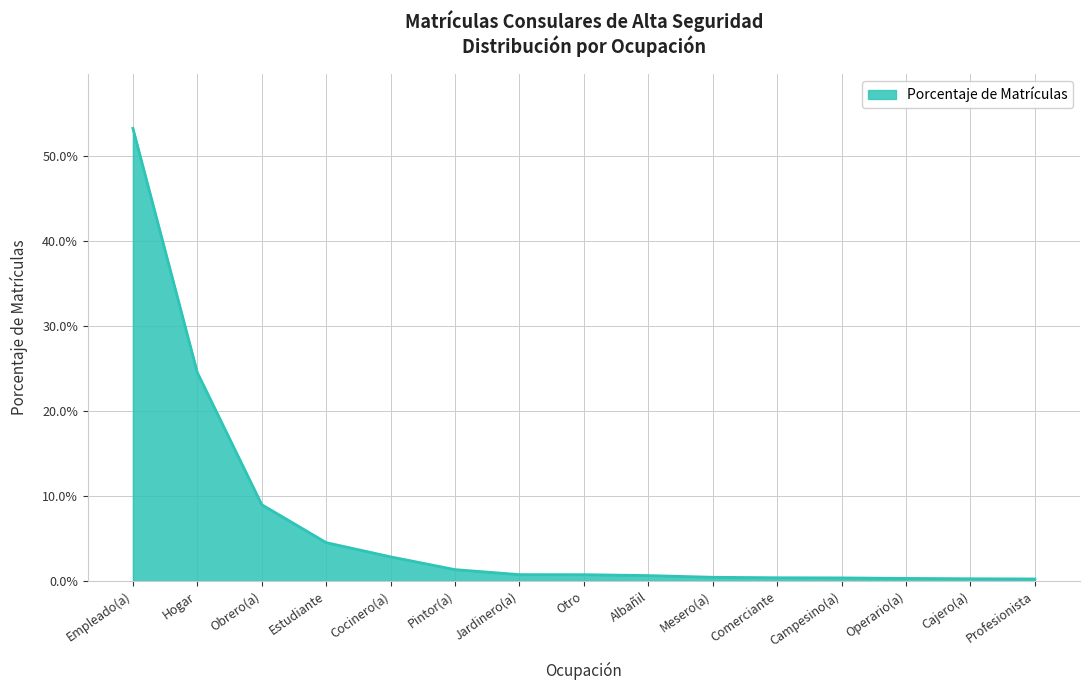

Does the chart display data point markers on the line(s)?

No